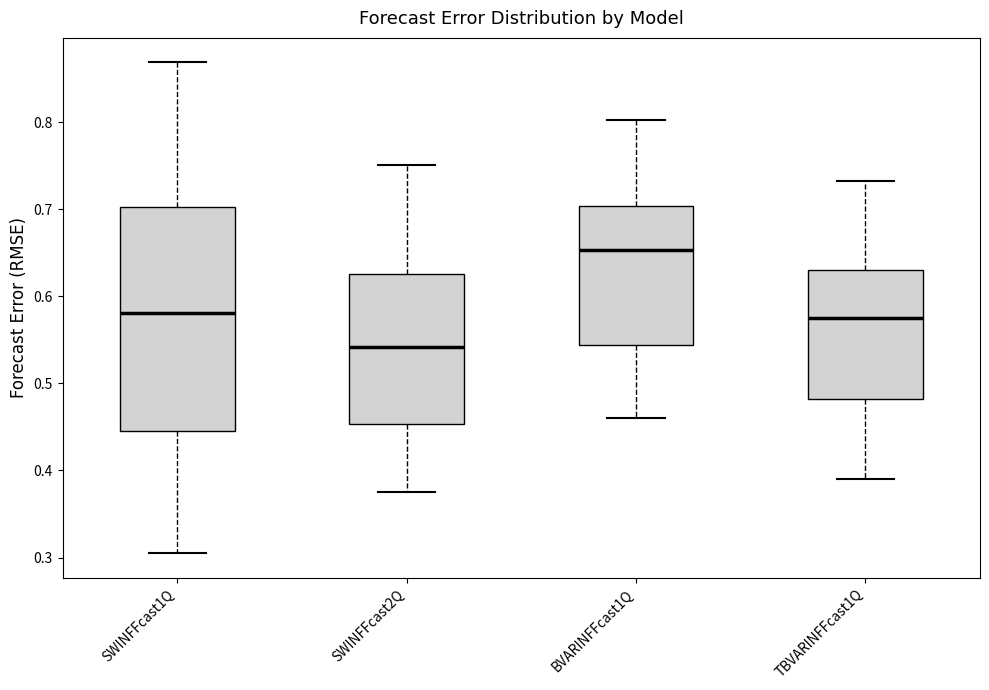

Reading left to right, read every box against the y-axis: the position of its median line, the range the box covers, and the ends of its whiskers. The values are not printed on the chart, so give them approximately, as read against the axis.

SWINFFcast1Q: median 0.58, box 0.44 to 0.70, whiskers 0.30 to 0.87
SWINFFcast2Q: median 0.54, box 0.45 to 0.63, whiskers 0.38 to 0.75
BVARINFFcast1Q: median 0.65, box 0.54 to 0.70, whiskers 0.46 to 0.80
TBVARINFFcast1Q: median 0.57, box 0.48 to 0.63, whiskers 0.39 to 0.73